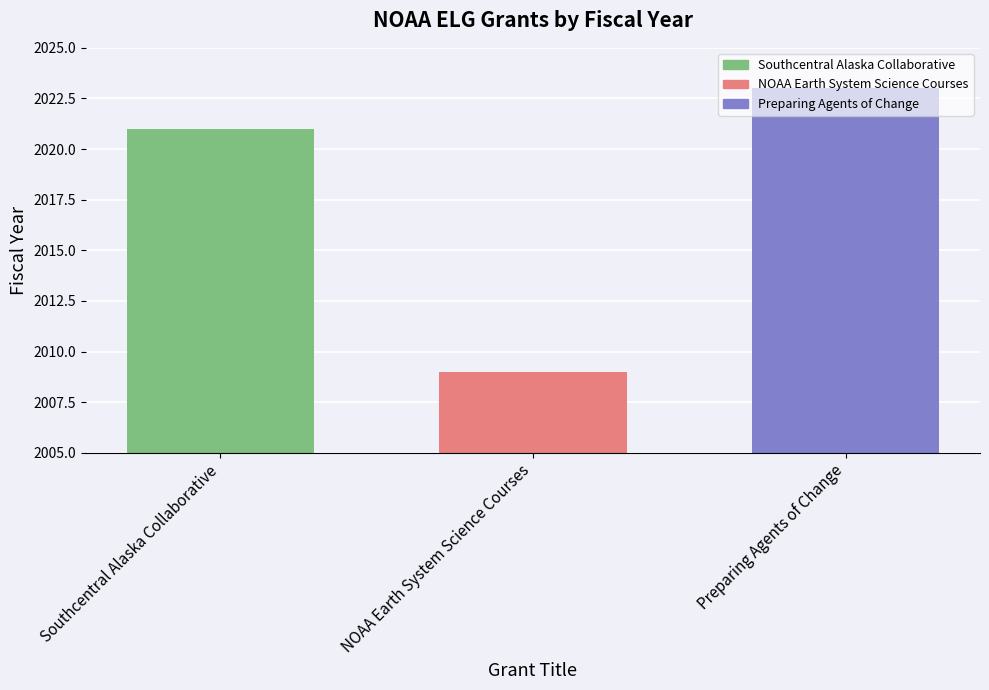

What is the change in value from NOAA Earth System Science Courses to Preparing Agents of Change?

+14